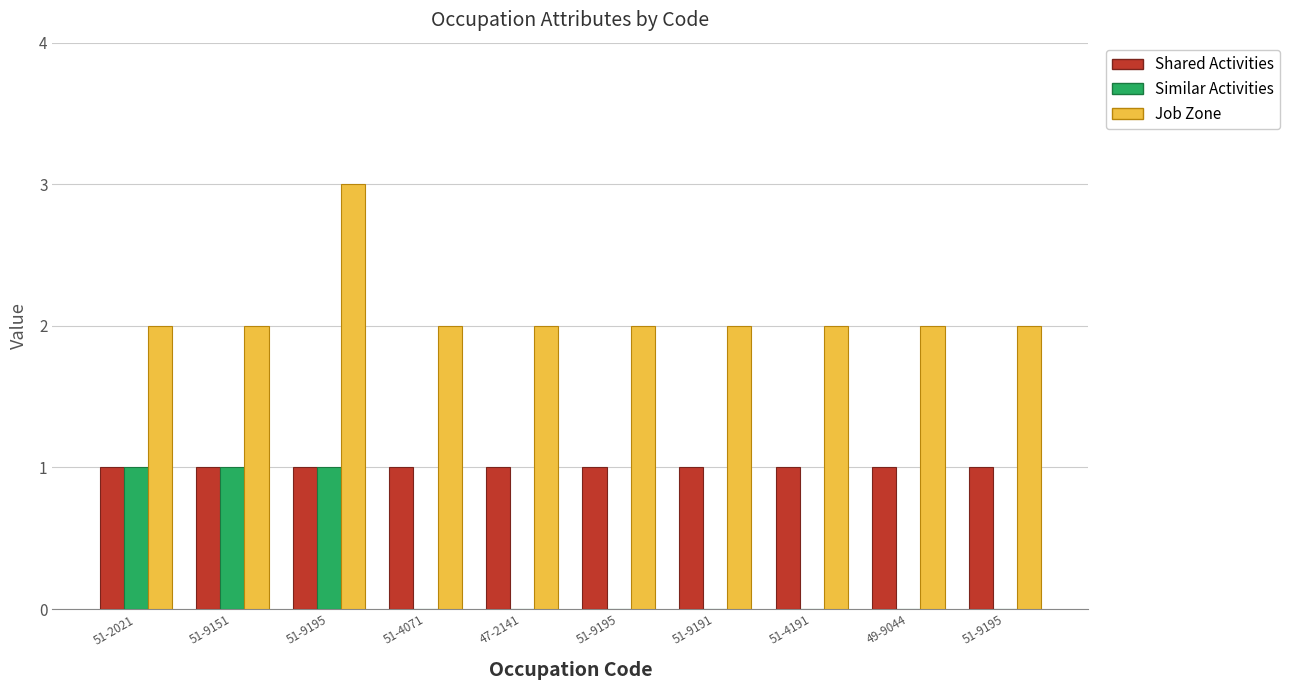

At which label does Shared Activities reach its peak?

51-2021